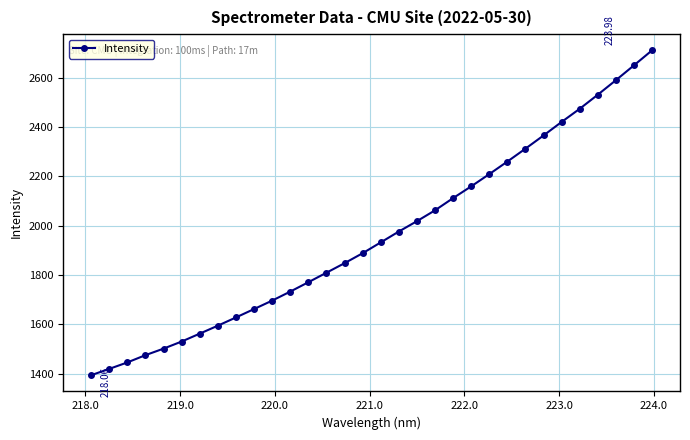

What is the difference between the maximum and minimum values?

1317.7